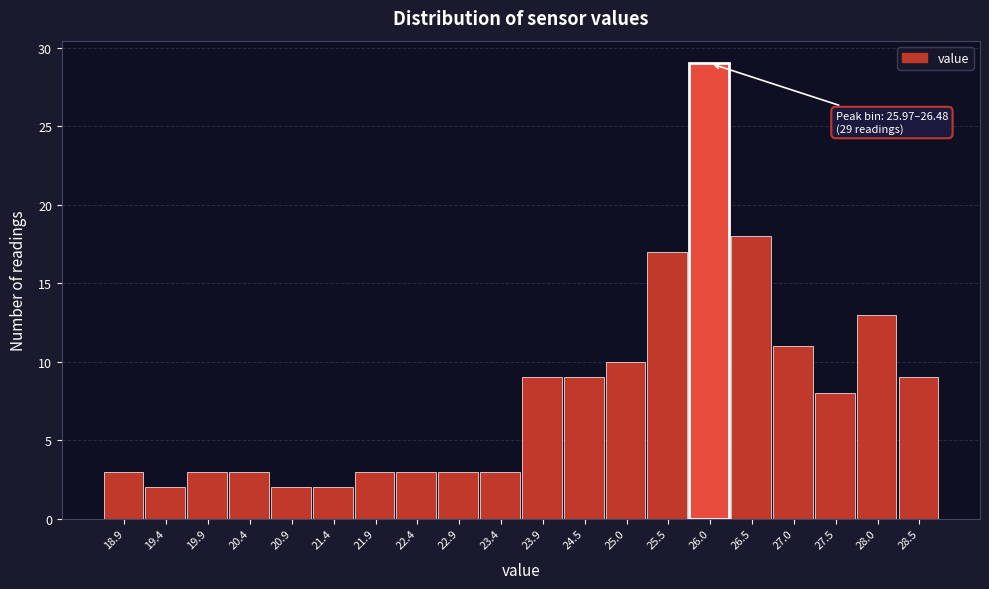

Reading right to left, transcribe all the data shown in this chart.

9	13	8	11	18	29	17	10	9	9	3	3	3	3	2	2	3	3	2	3